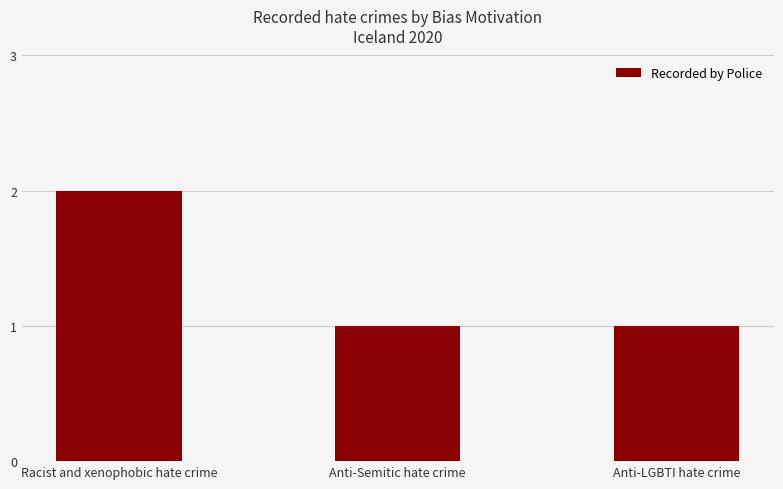

Reading right to left, transcribe all the data shown in this chart.

Anti-LGBTI hate crime=1	Anti-Semitic hate crime=1	Racist and xenophobic hate crime=2